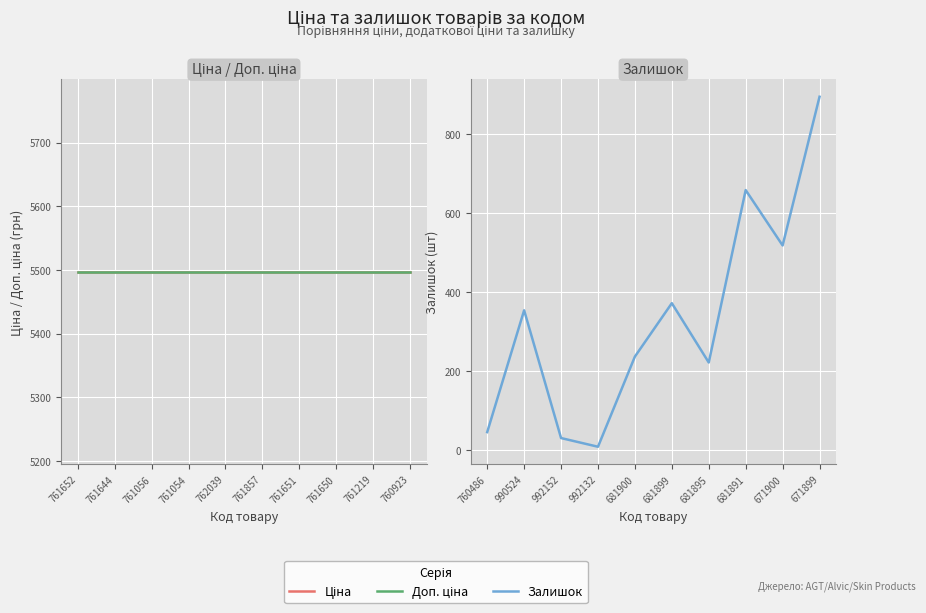

True or false: Доп. ціна and Ціна cross at least once.

False